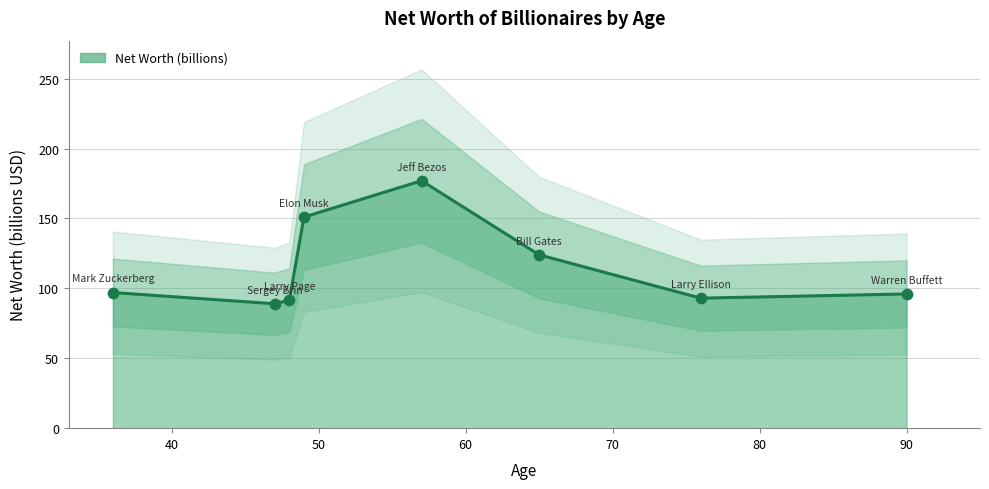

Which has a higher value, Elon Musk or Larry Ellison?

Elon Musk